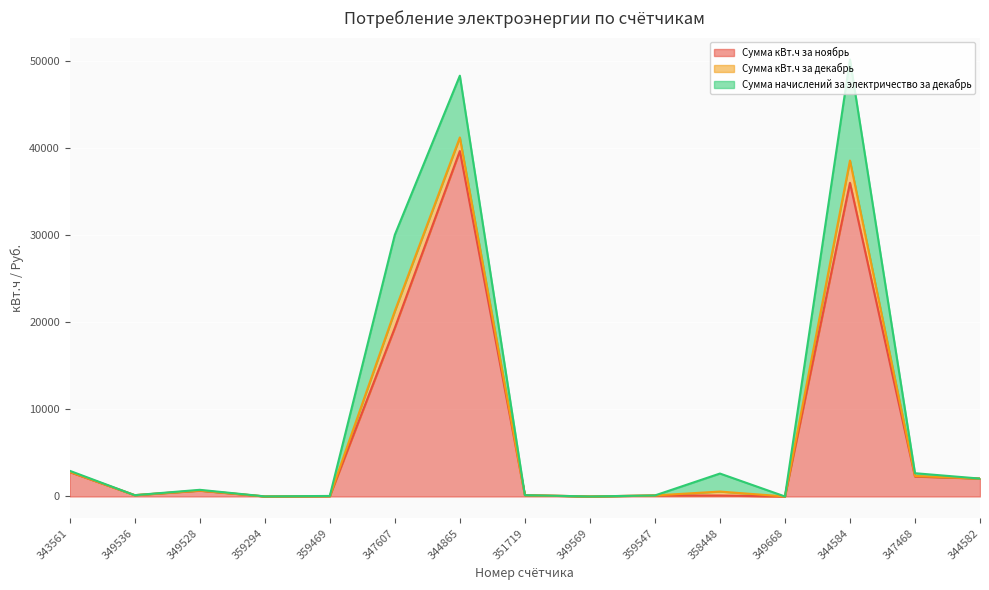

What are all the series names shown in the legend?

Сумма кВт.ч за ноябрь, Сумма кВт.ч за декабрь, Сумма начислений за электричество за декабрь